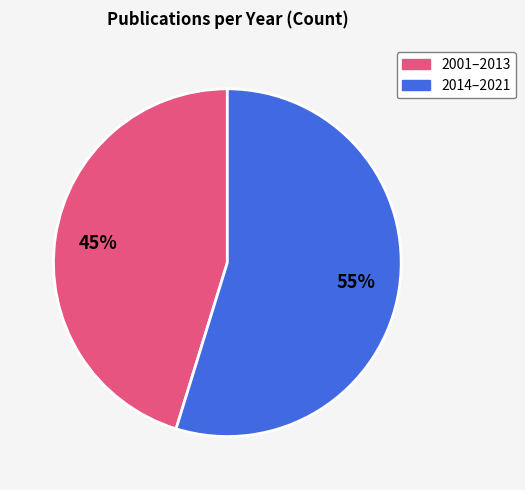

To the nearest percent, what is the average slice percentage?

50%